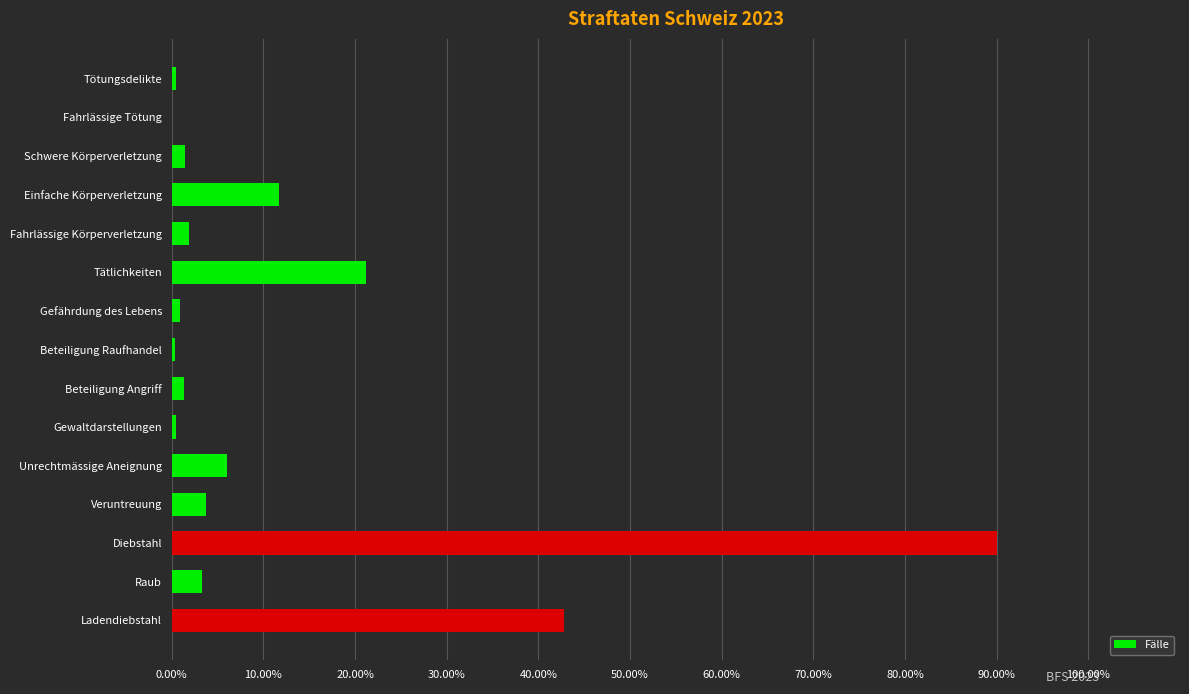

What is the sum of the values at Einfache Körperverletzung and Unrechtmässige Aneignung?

17.7